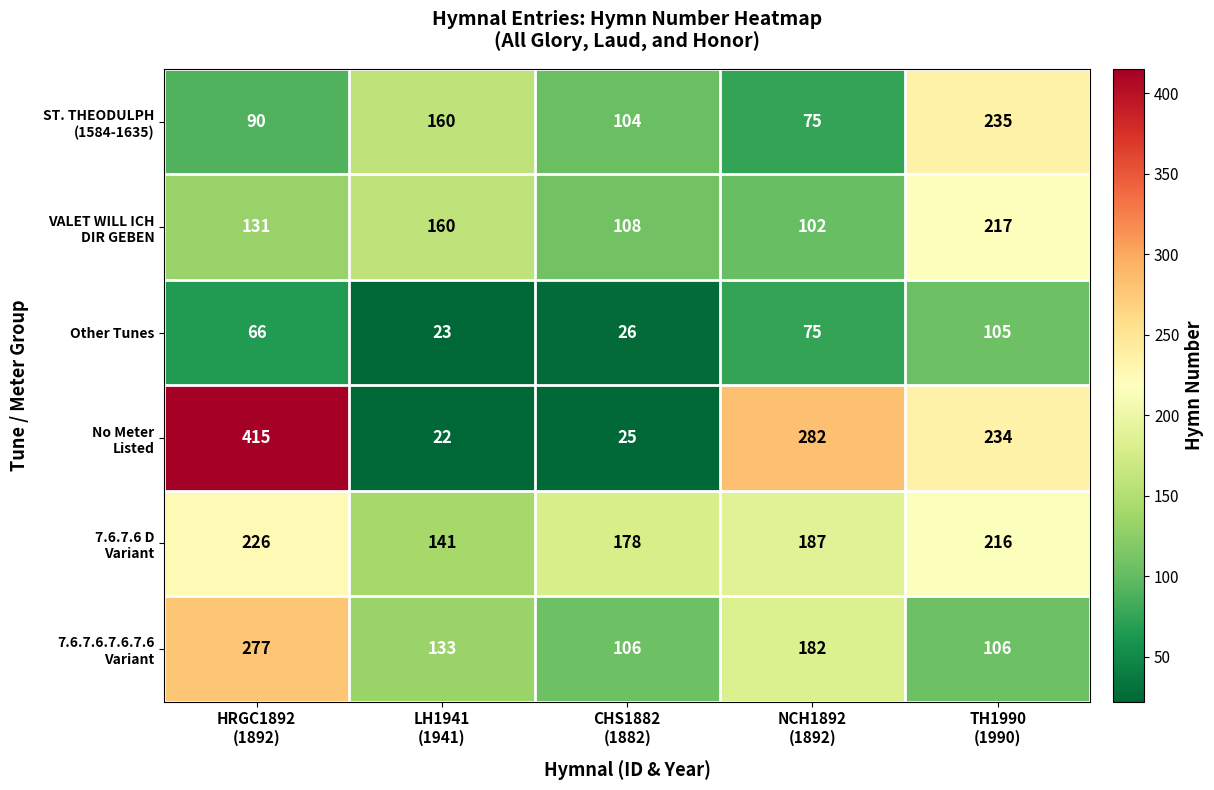

What is the average value of the Other Tunes series?

59